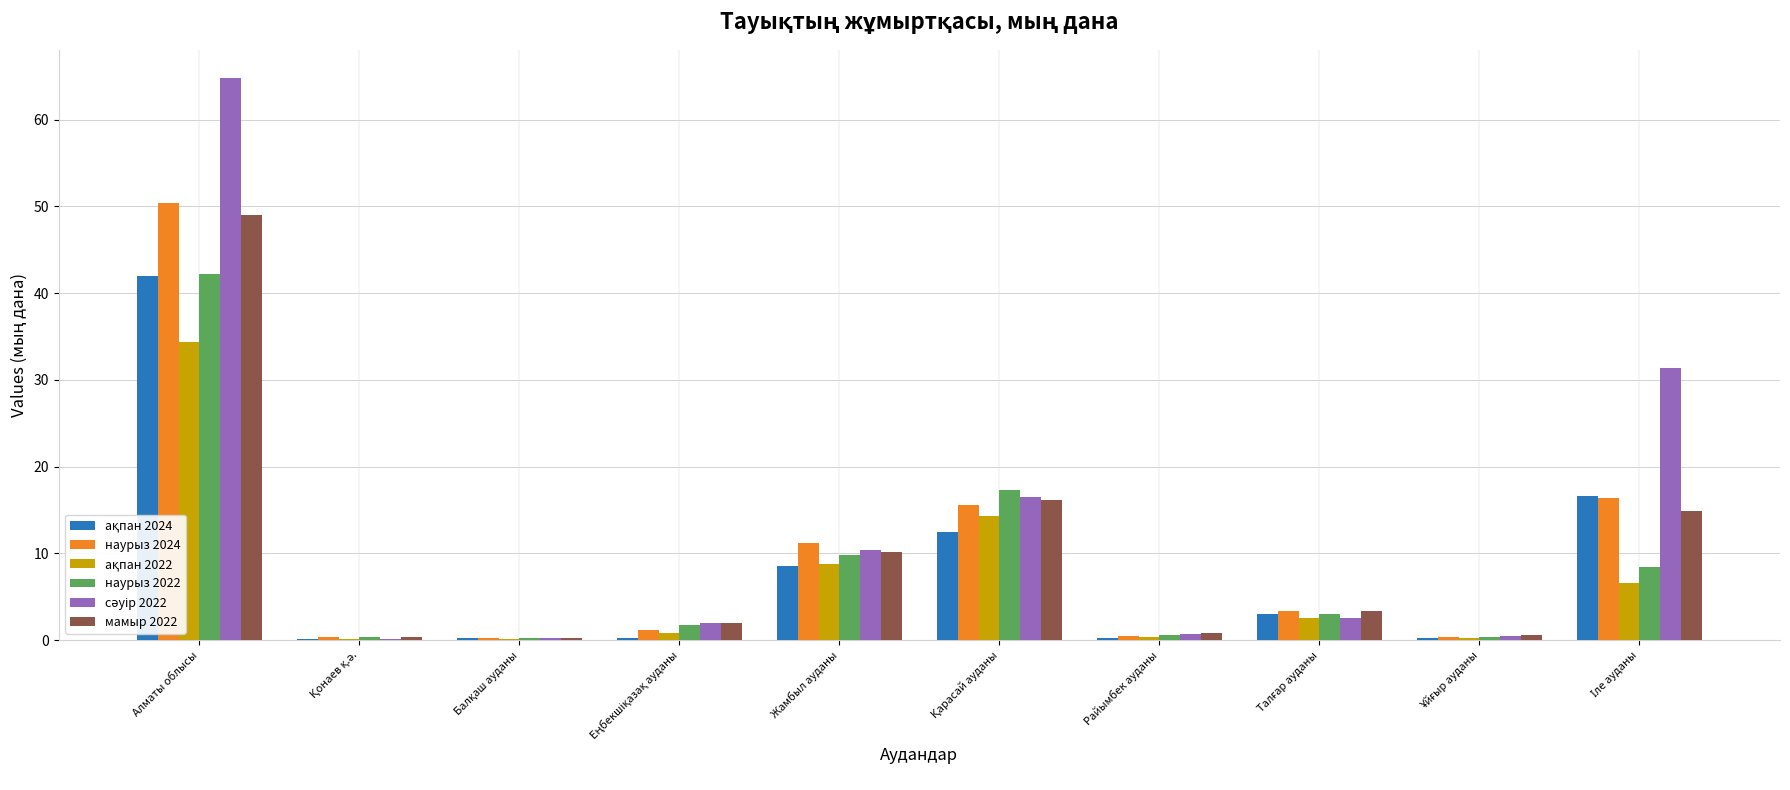

What is the sum of all мамыр 2022 values?

97.4